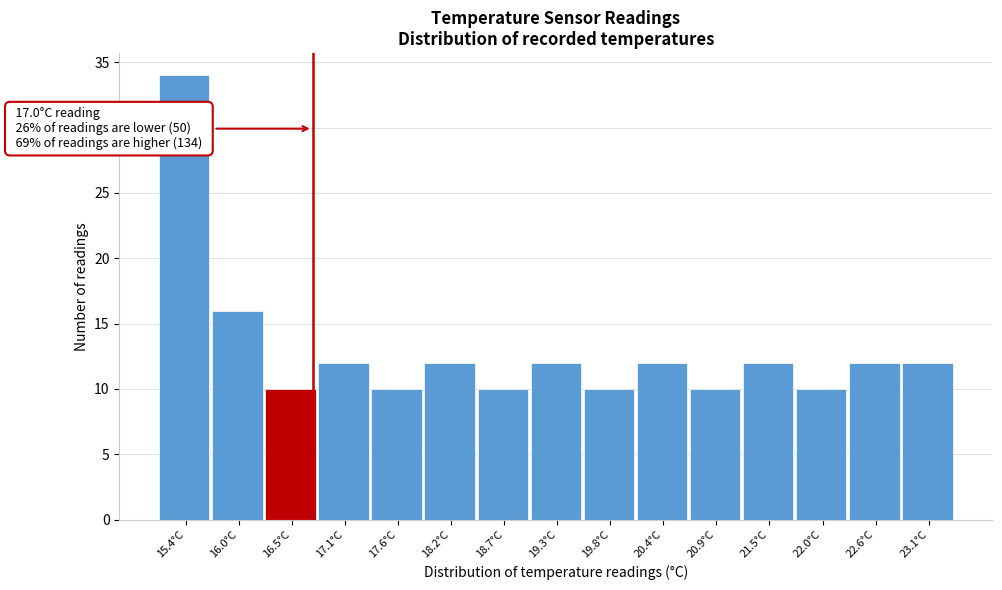

Reading left to right, extract all data points from this chart.

15.4°C=34	16.0°C=16	16.5°C=10	17.1°C=12	17.6°C=10	18.2°C=12	18.7°C=10	19.3°C=12	19.8°C=10	20.4°C=12	20.9°C=10	21.5°C=12	22.0°C=10	22.6°C=12	23.1°C=12